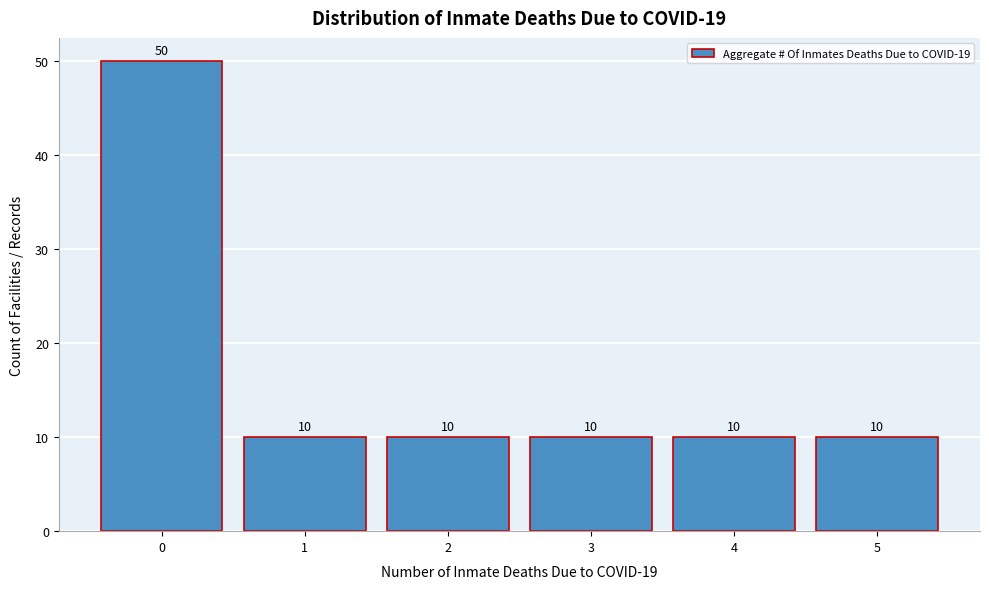

Reading left to right, what are all the values shown in this chart?

50	10	10	10	10	10